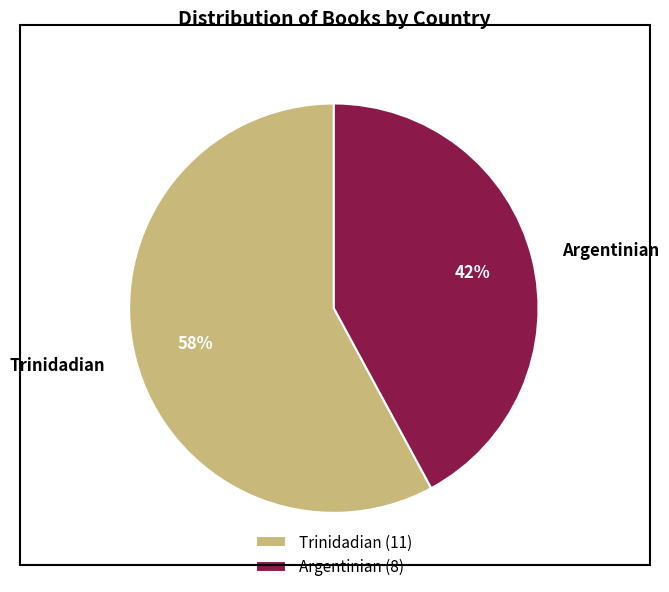

Rank the categories by value from lowest to highest.

Argentinian, Trinidadian